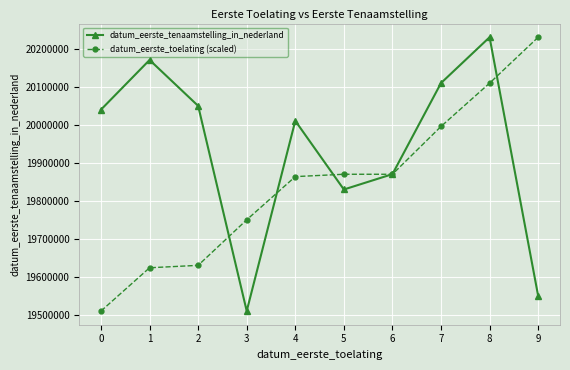

The datum_eerste_tenaamstelling_in_nederland series shows 31285112.9 at 6. True or false?

False